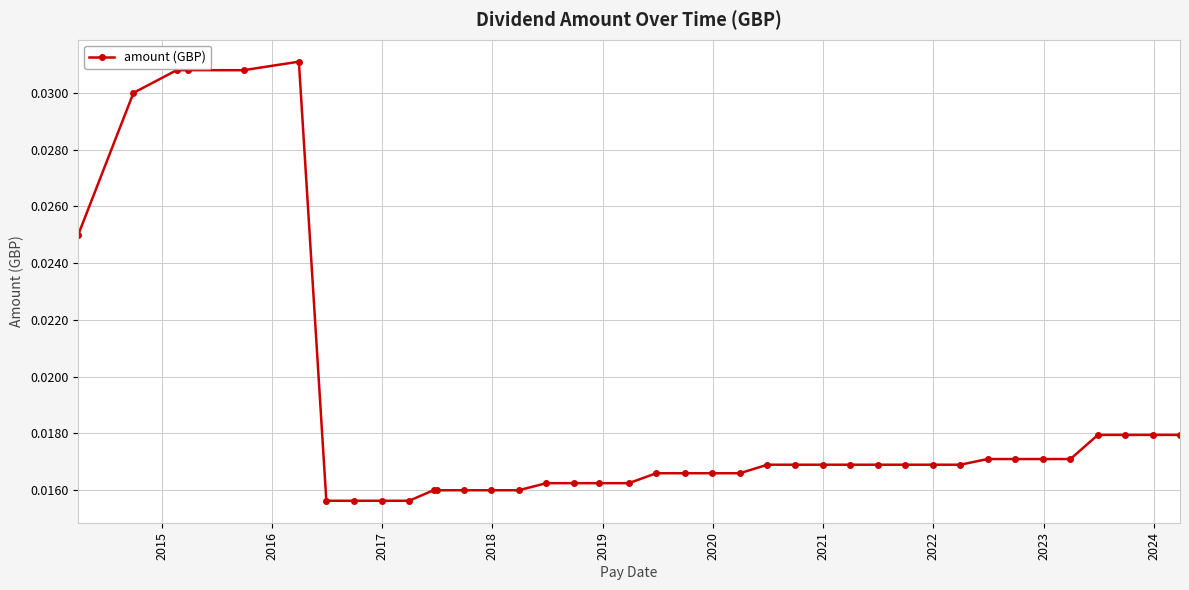

What is the sum of all values?

0.7